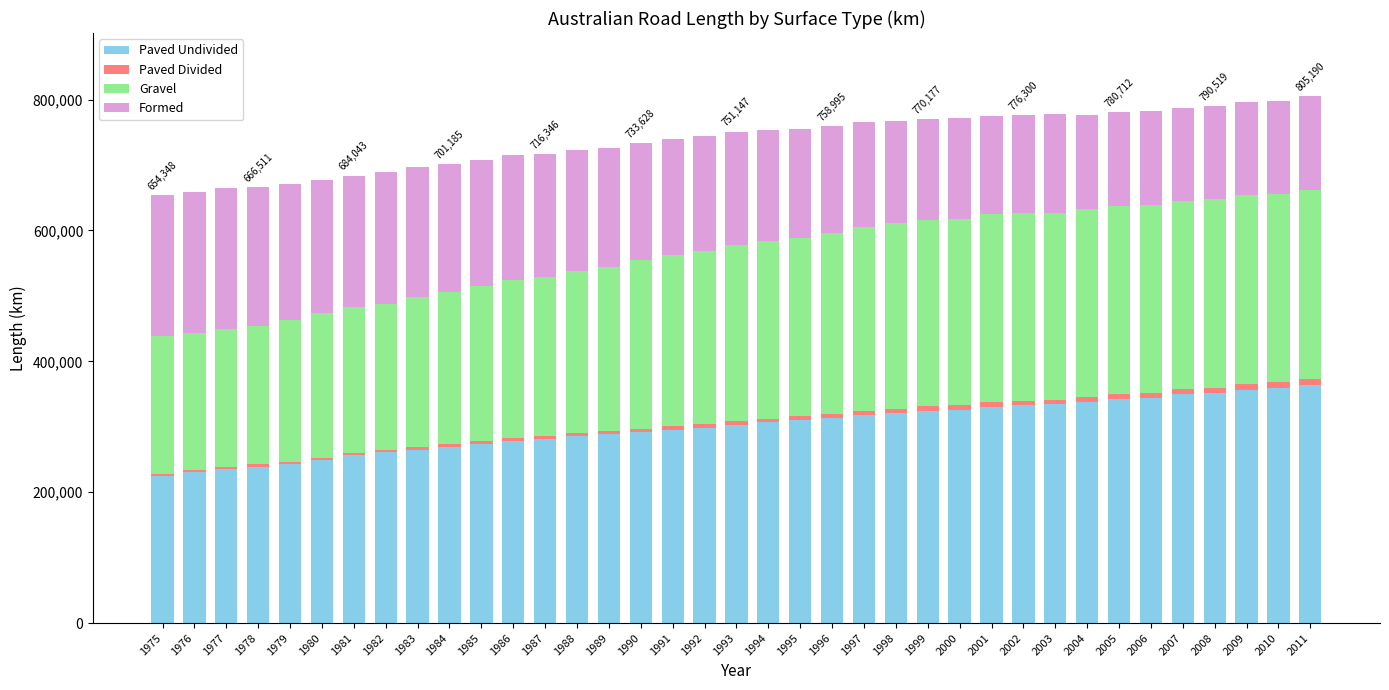

What is the lowest value of the Paved Undivided series?

225215